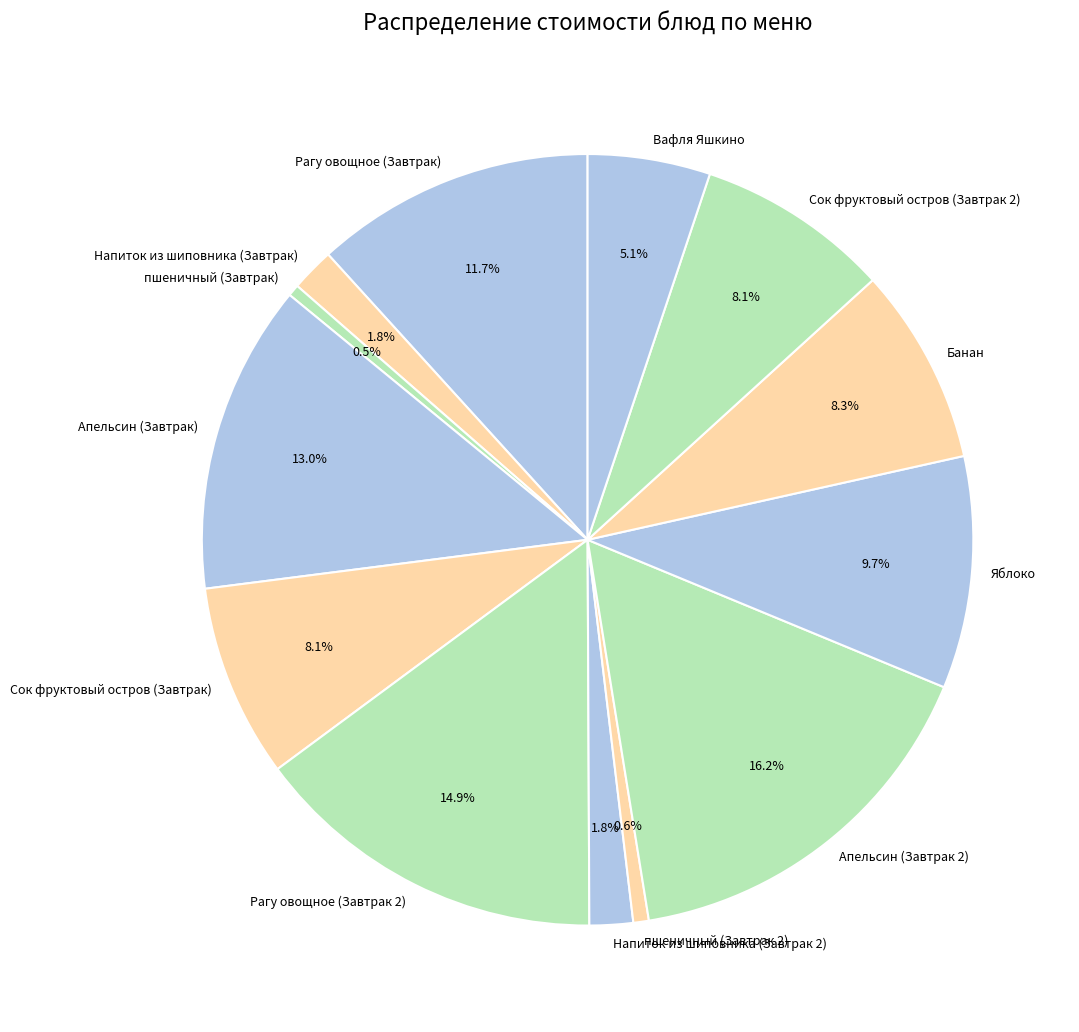

Combined, do Рагу овощное (Завтрак 2) and Яблоко account for over 50%?

No